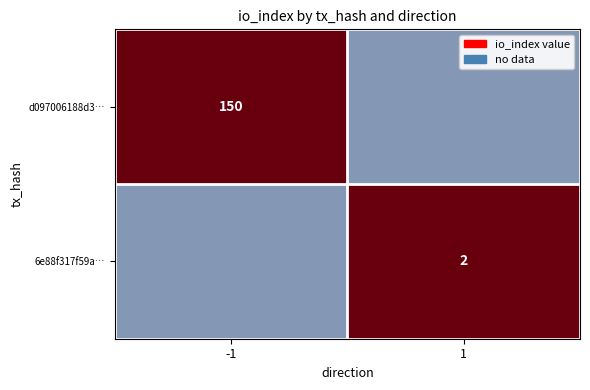

List the series in order of their overall mean, lowest first.

6e88f317f59aae0bef6def6ba039d12557f9424, d097006188d30aeabf15ab3db452ad15ed9131a